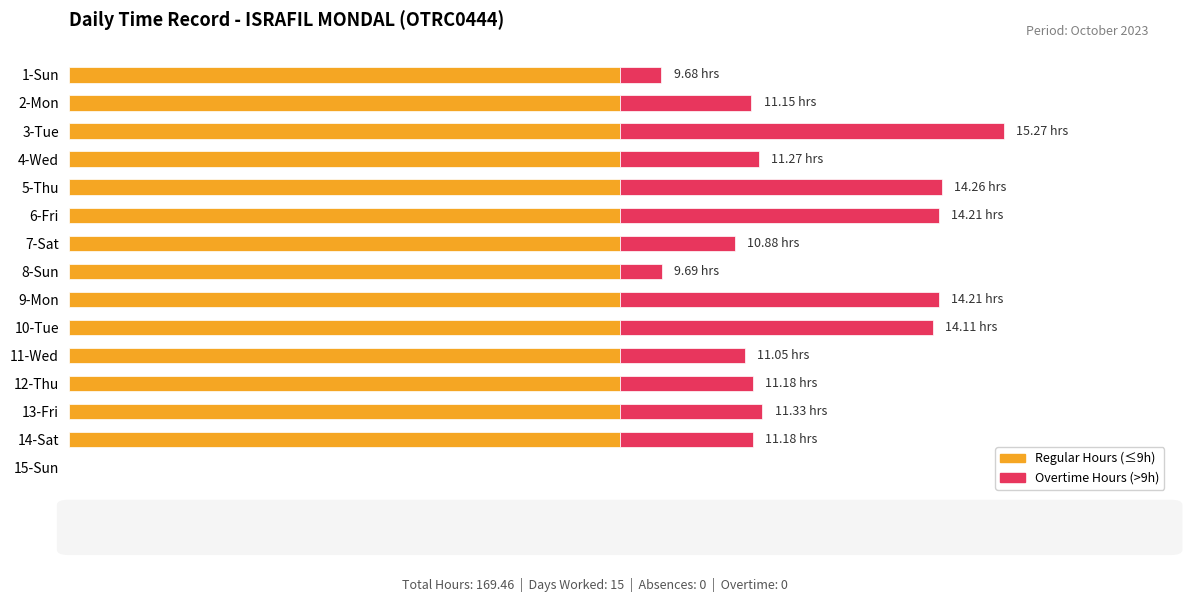

How many distinct data groups are displayed?

2